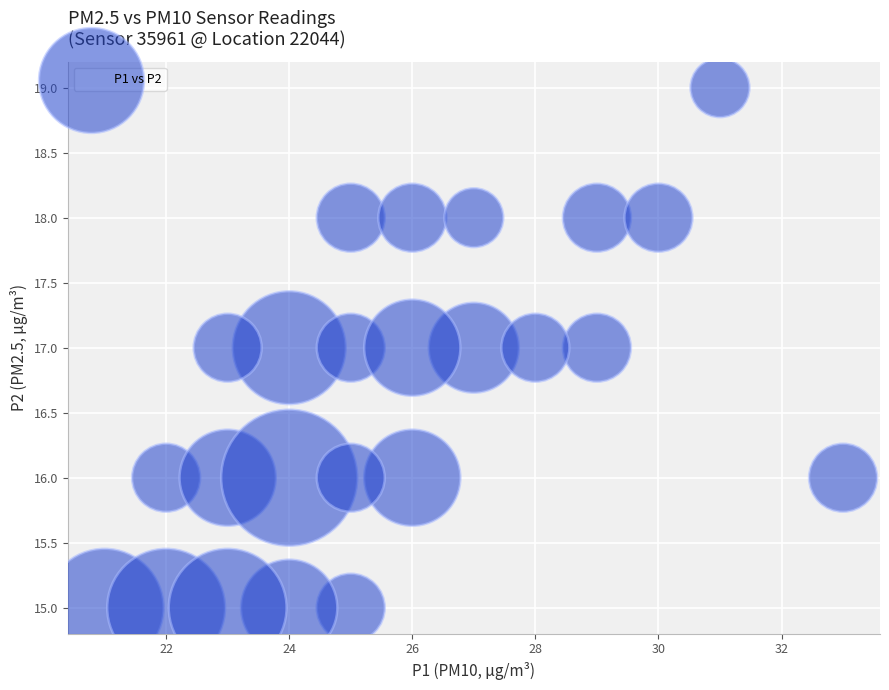

What is the range of X values (max minus min)?

12